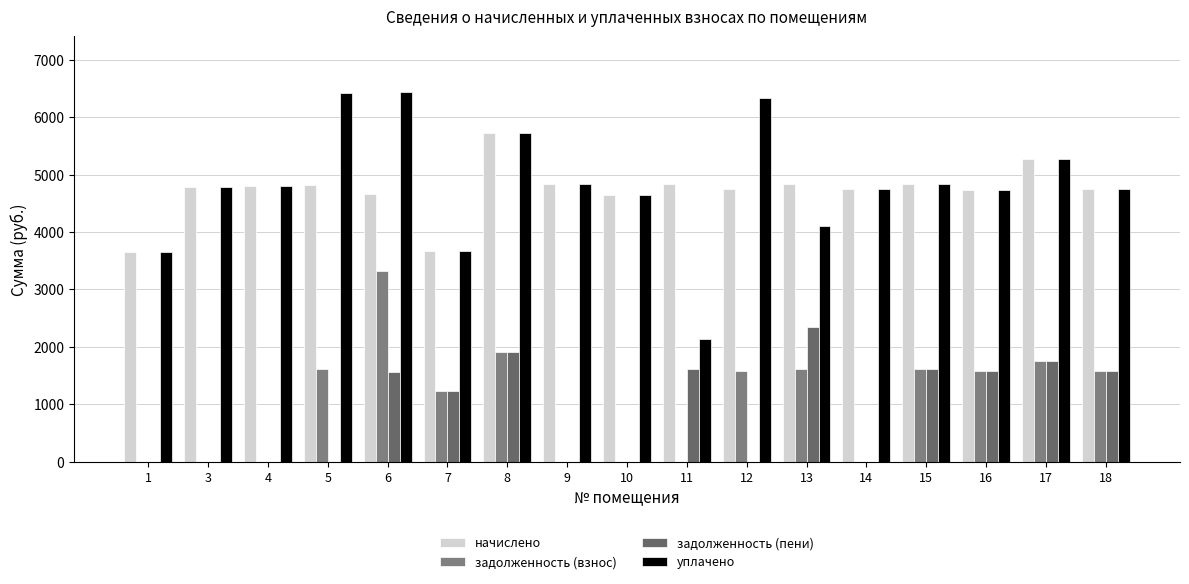

Which category has the highest value across all series?

6